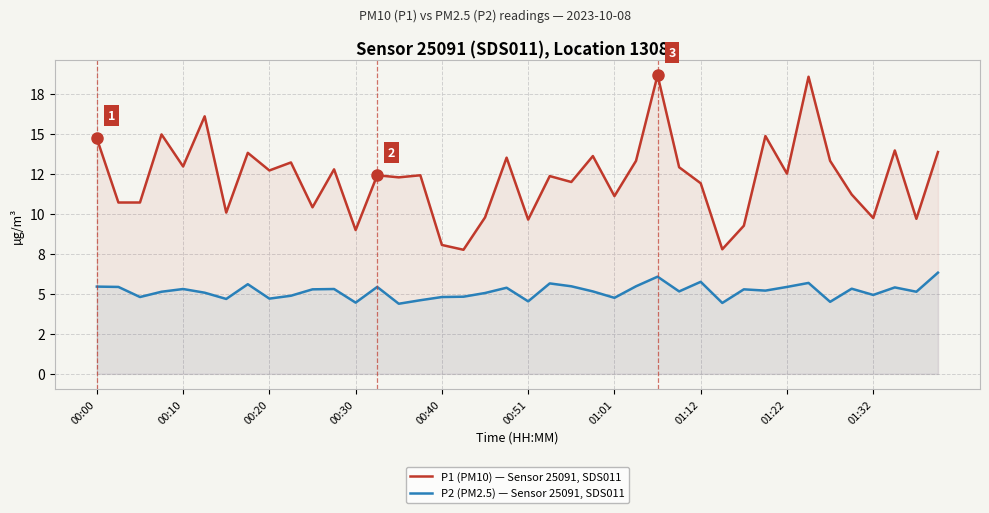

True or false: P2 (PM2.5) — Sensor 25091, SDS011 and P1 (PM10) — Sensor 25091, SDS011 cross at least once.

False